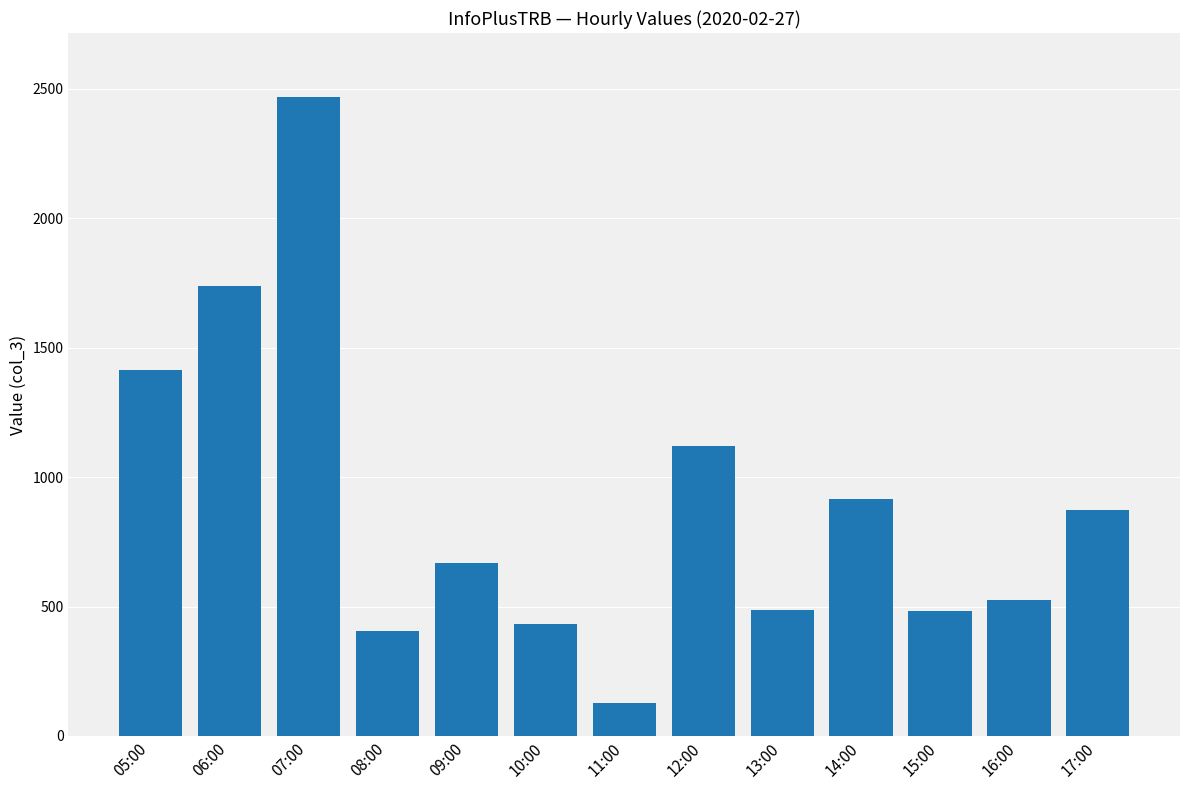

Is it true that the value at 09:00 is 667?

True